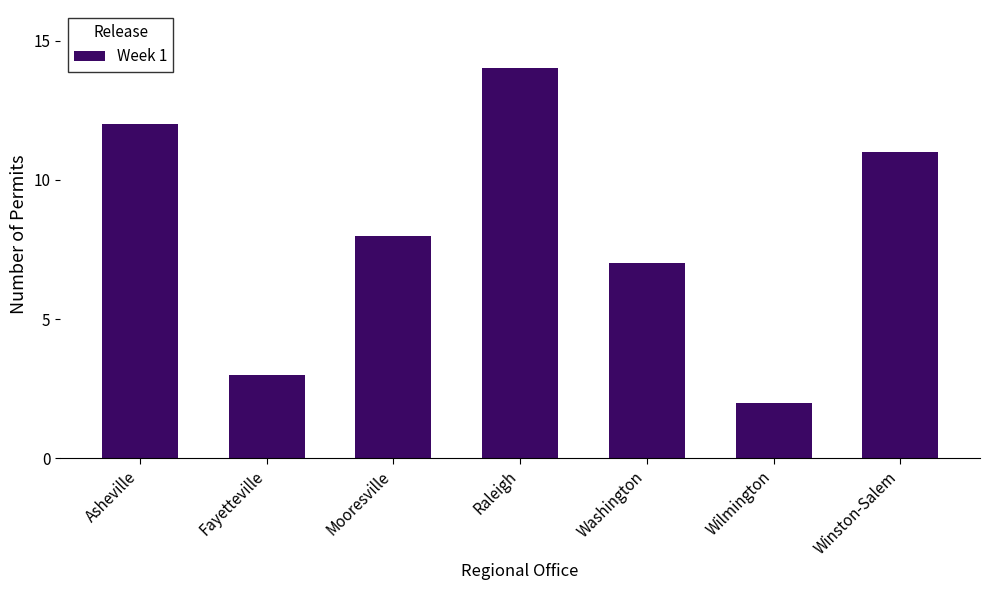

What is the label of the 3rd bar from the right?

Washington